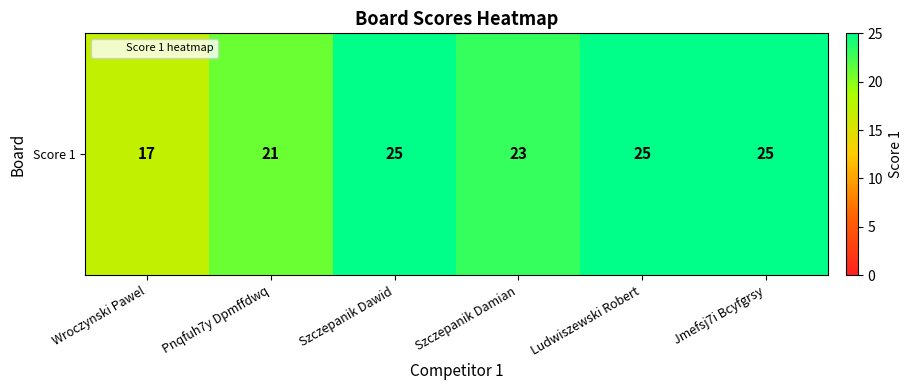

How many series are shown in this chart?

1